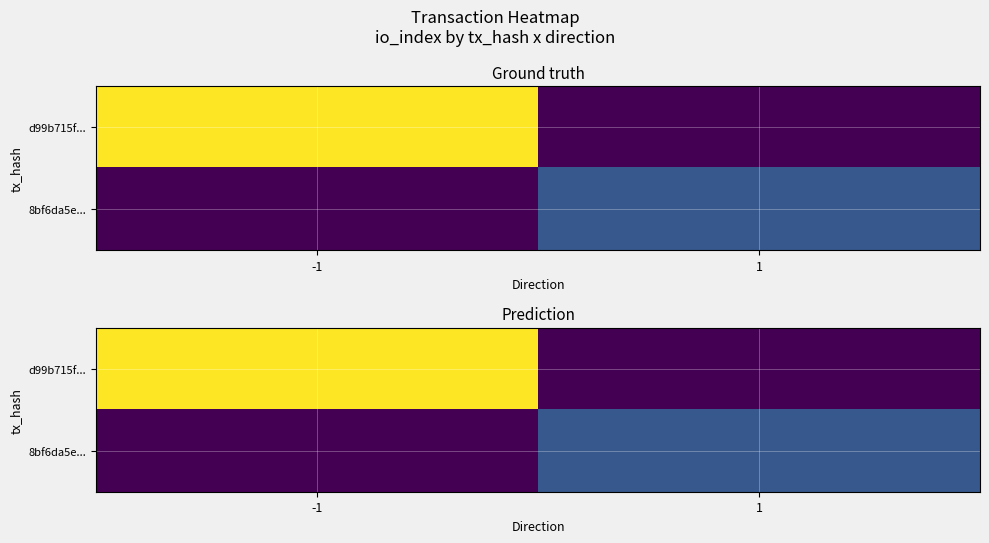

At which category does the chart reach its minimum across all series?

1